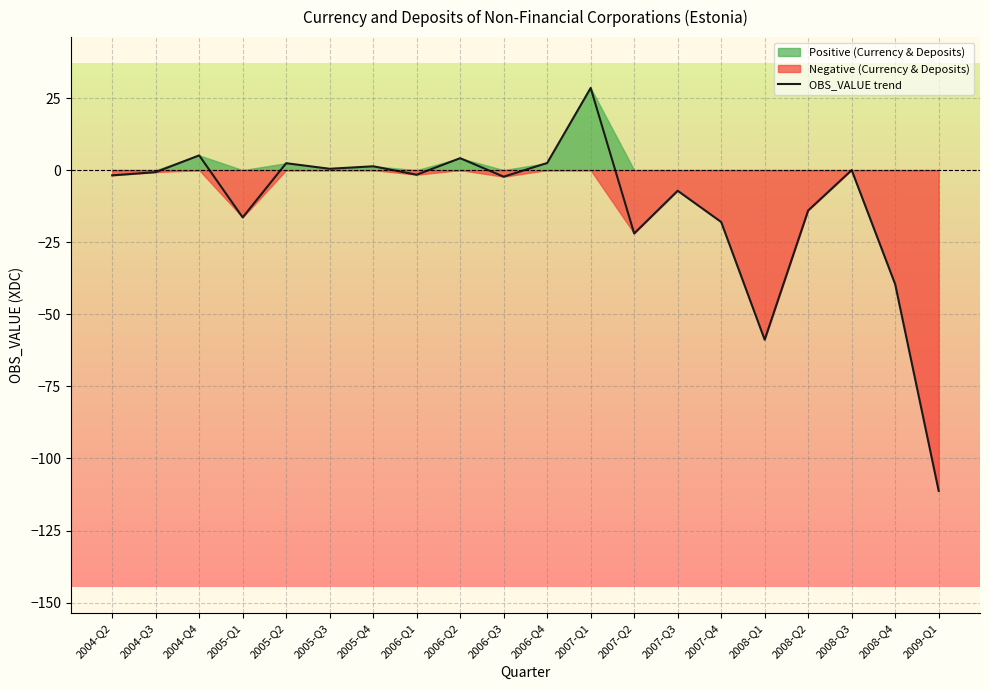

What is the difference between the maximum and minimum values?

139.7